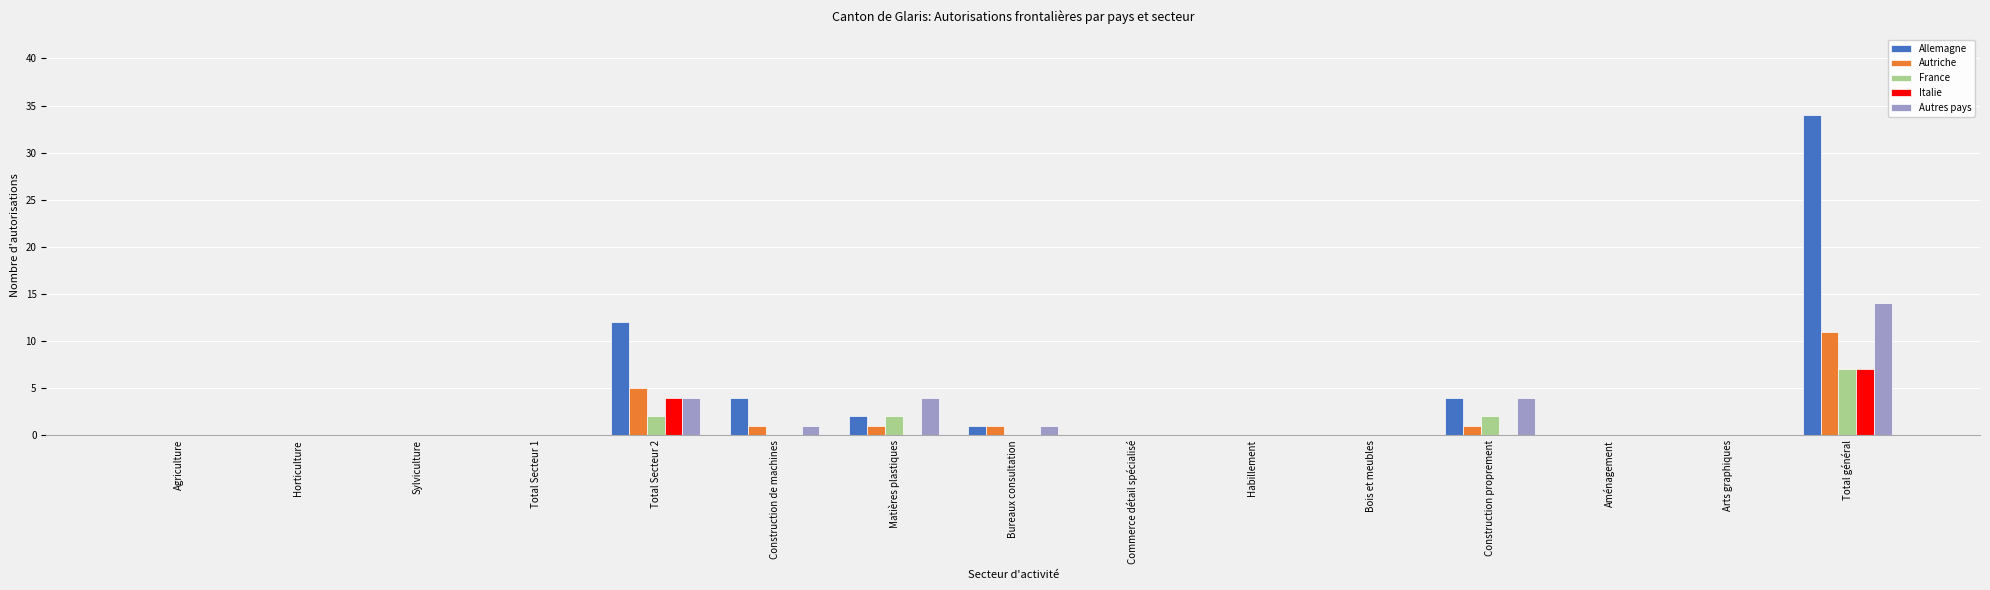

True or false: Italie has a value of 4 at Matières plastiques.

False